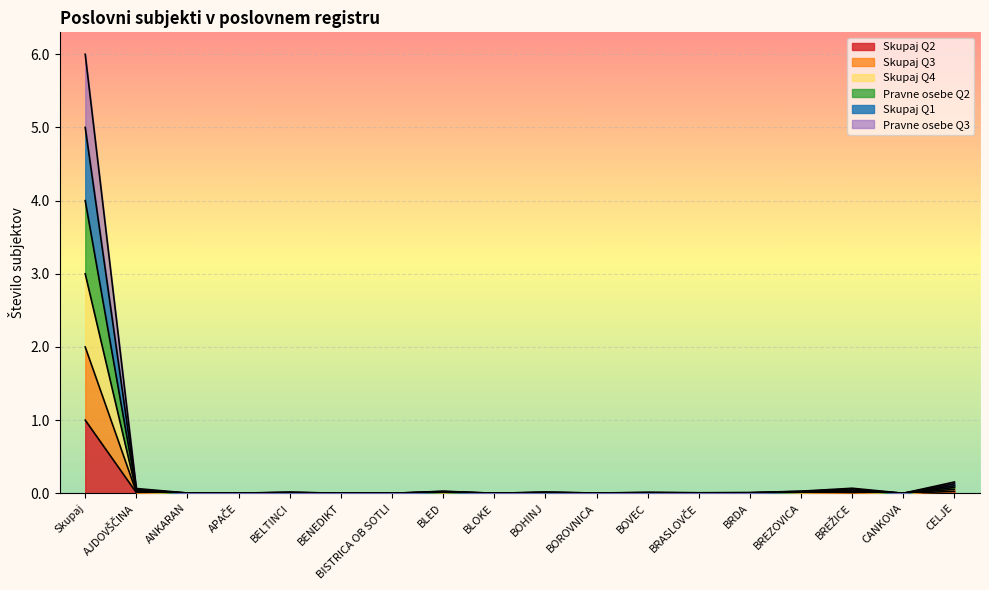

At which category is the sum across all series the highest?

Skupaj